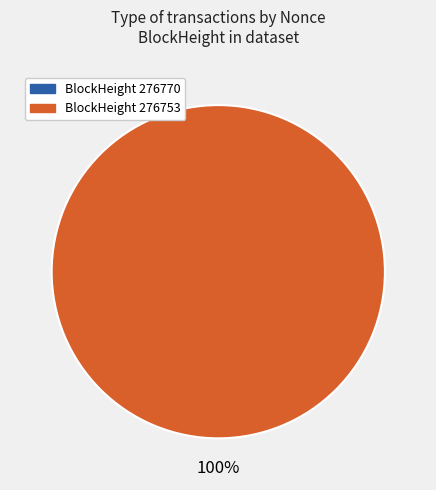

Rank the categories by value from lowest to highest.

276770, 276753